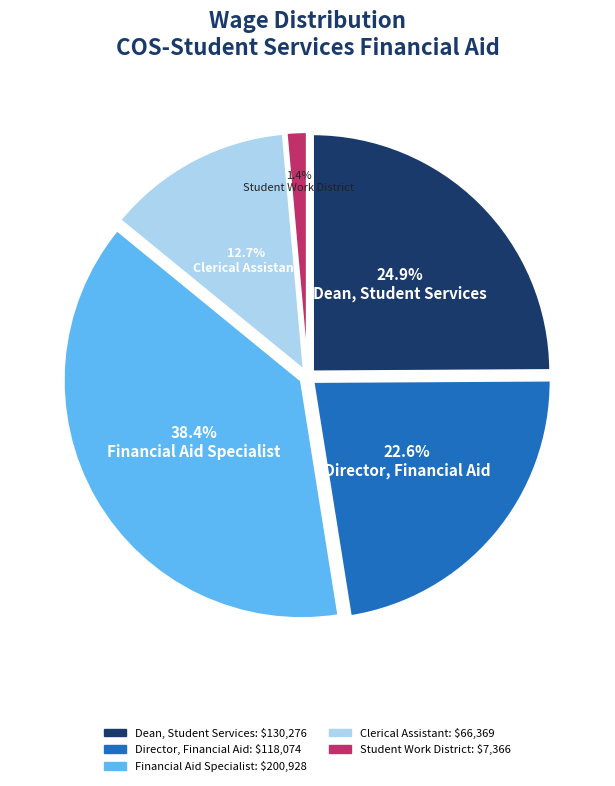

What is the largest slice in the pie chart?

Financial Aid Specialist